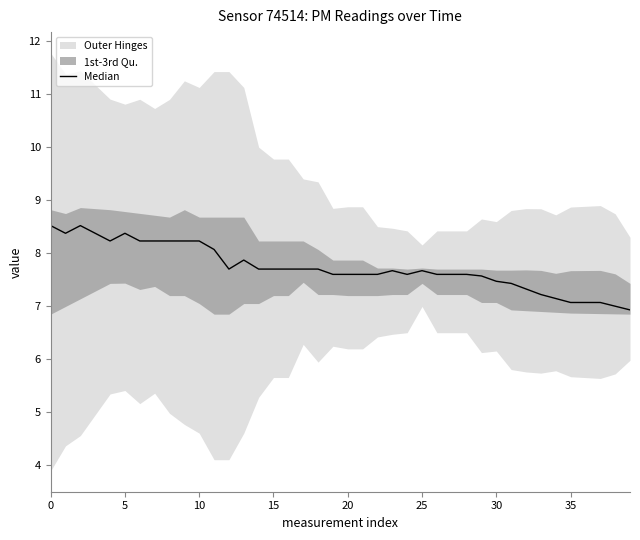

Reading left to right, extract all data points from this chart.

8.5	8.4	8.5	8.4	8.2	8.4	8.2	8.2	8.2	8.2	8.2	8.1	7.7	7.9	7.7	7.7	7.7	7.7	7.7	7.6	7.6	7.6	7.6	7.7	7.6	7.7	7.6	7.6	7.6	7.6	7.5	7.4	7.3	7.2	7.1	7.1	7.1	7.1	7.0	6.9